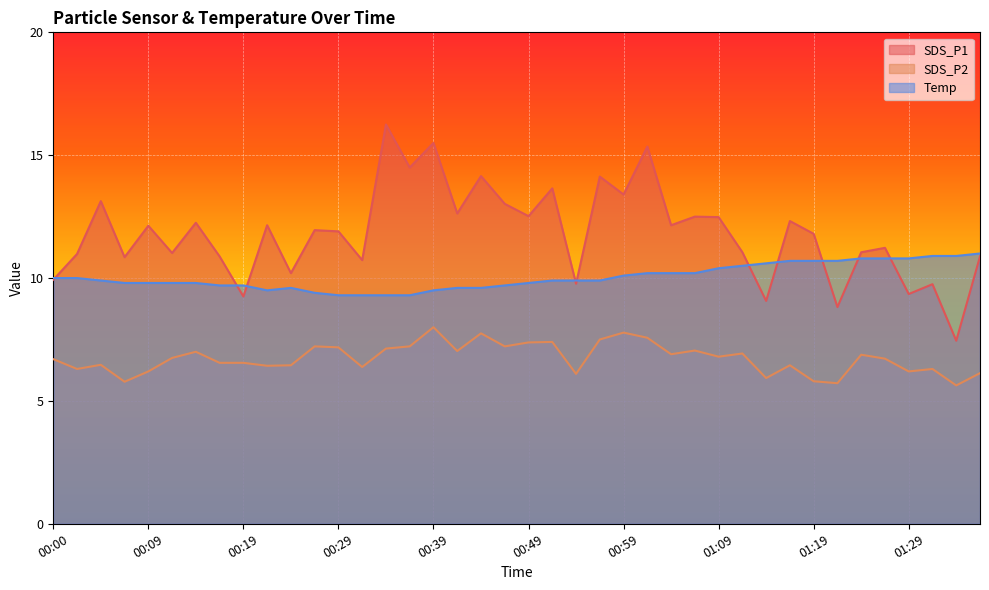

At which category does SDS_P1 reach its first local valley?

00:07